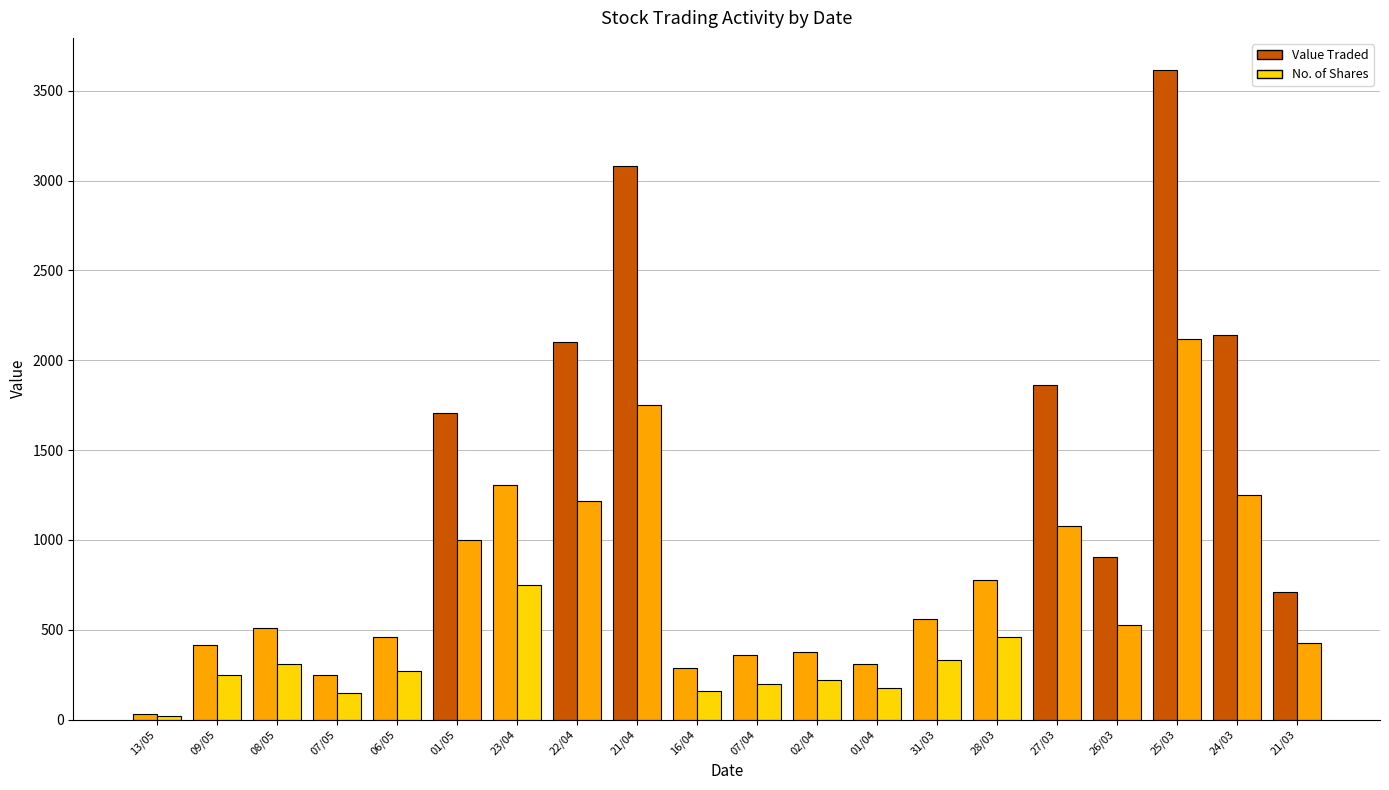

At how many categories does at least one series exceed 263?

18